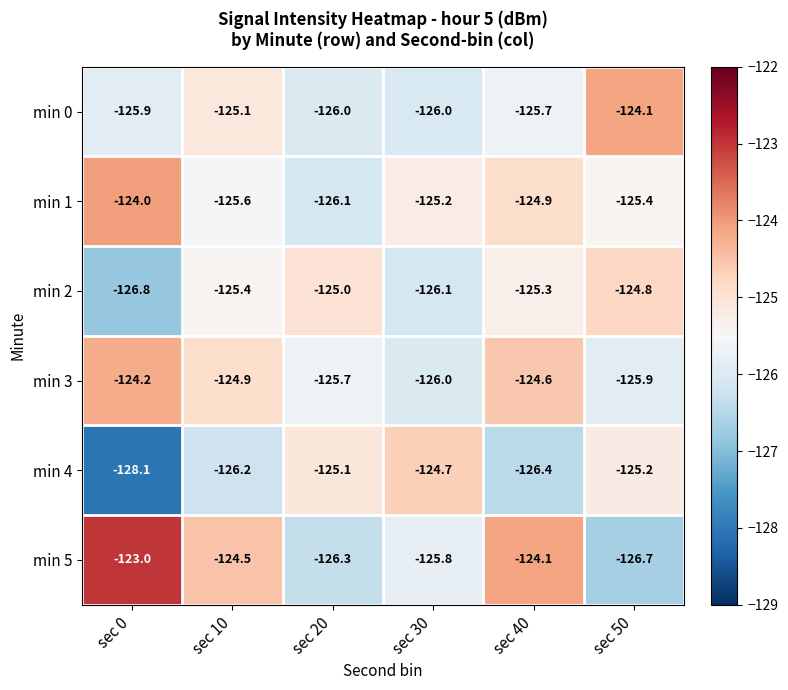

What is the sum of all min 4 values?

-755.7